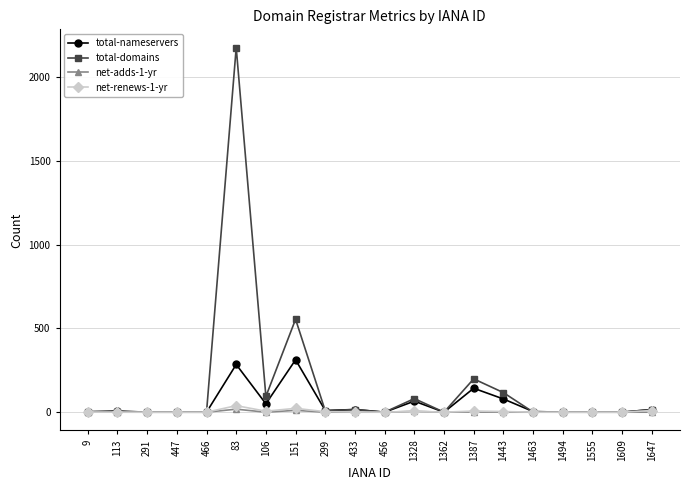

True or false: net-adds-1-yr has more than 0 points higher than both neighbors.

True